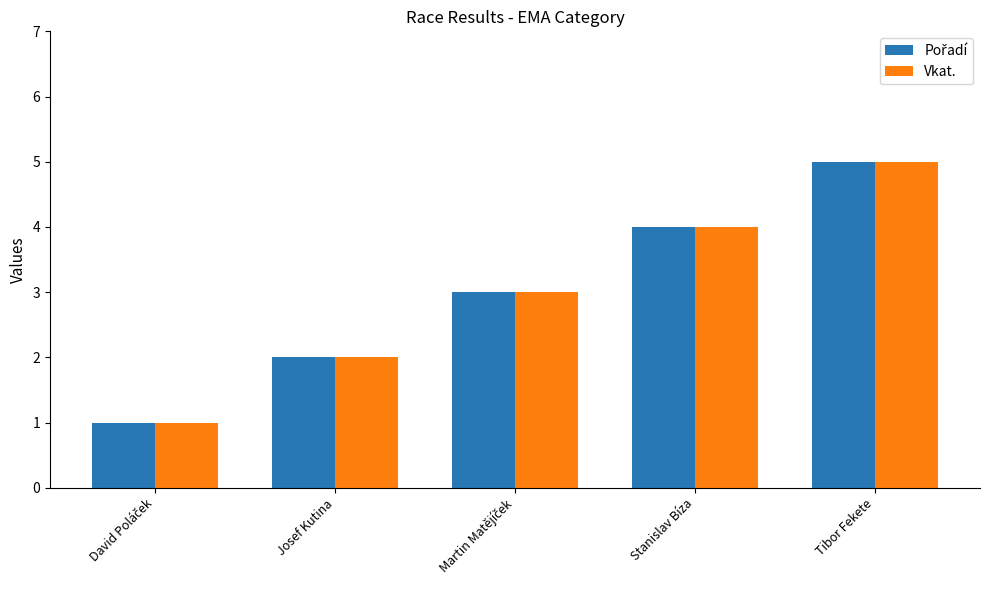

At which label does Vkat. reach its peak?

Tibor Fekete